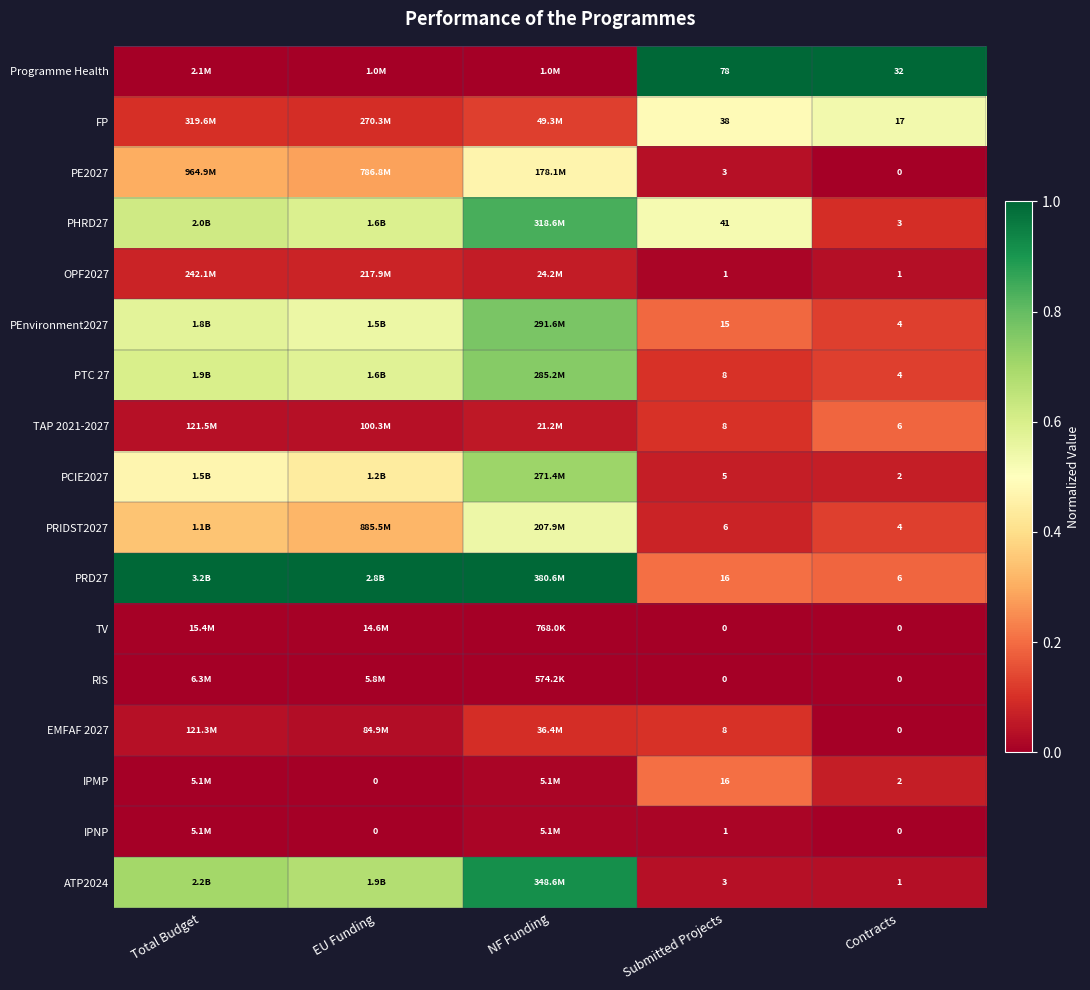

Between Submitted Projects and Contracts, which series saw the biggest shift?

Programme Health